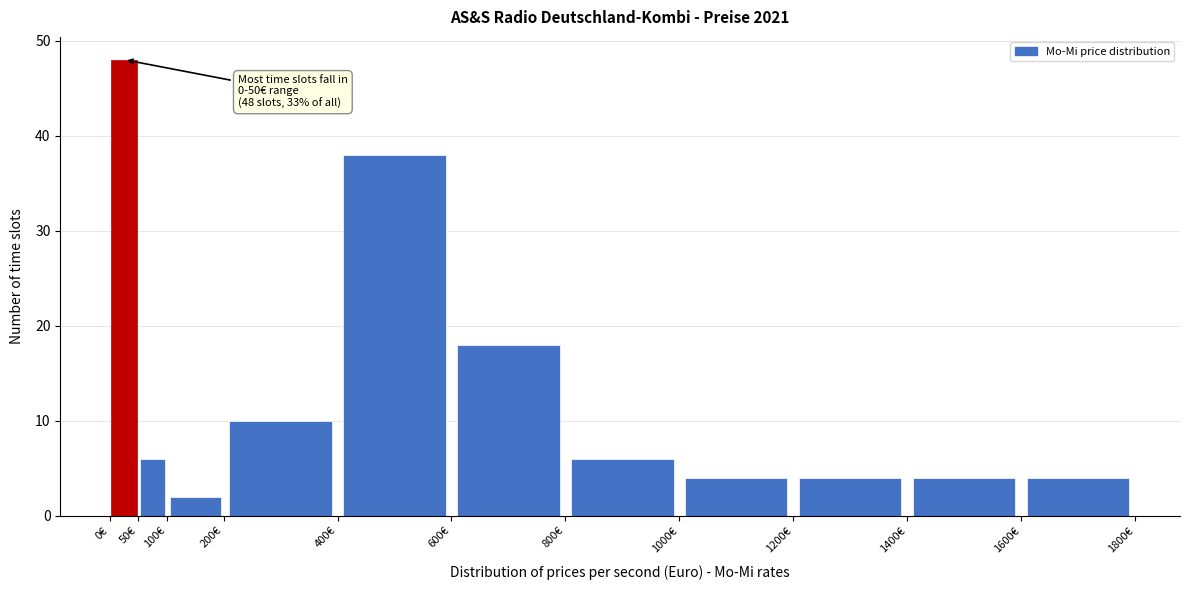

Which range on the x-axis has the tallest bar?

0 to 50